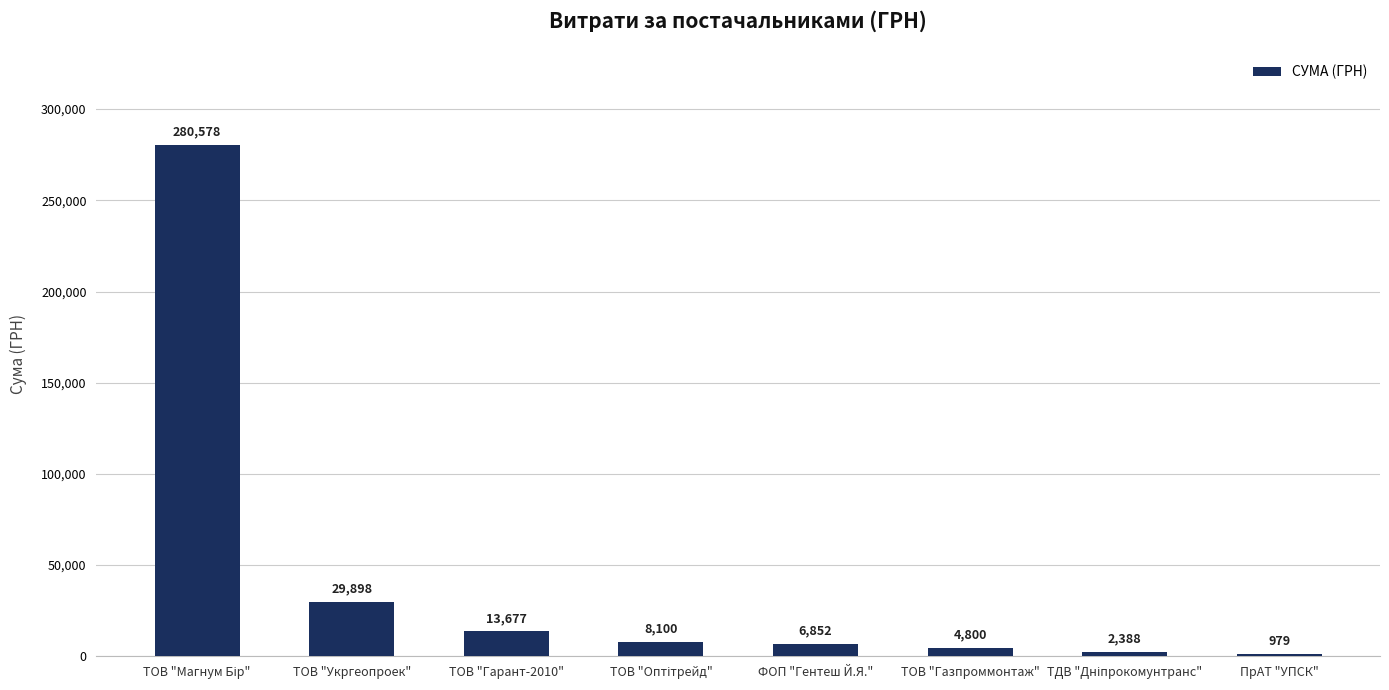

Where is the data nearest to the value 140778?

ТОВ "Укргеопроек"